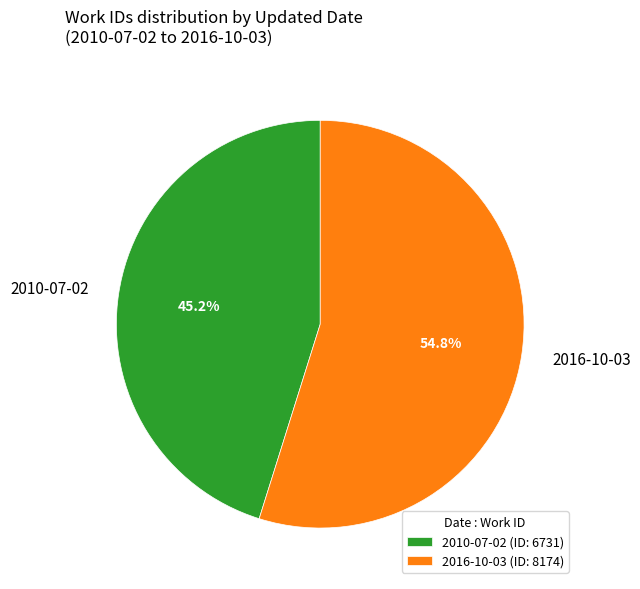

Count the number of slices in the pie.

2